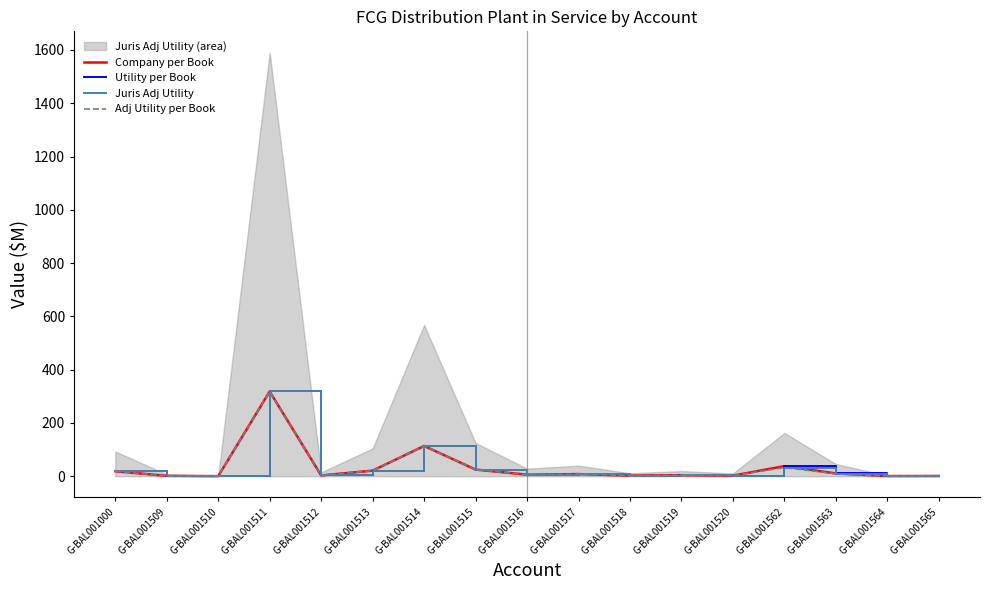

True or false: Juris Adj Utility has a value of 2.1 at G-BAL001520.

True